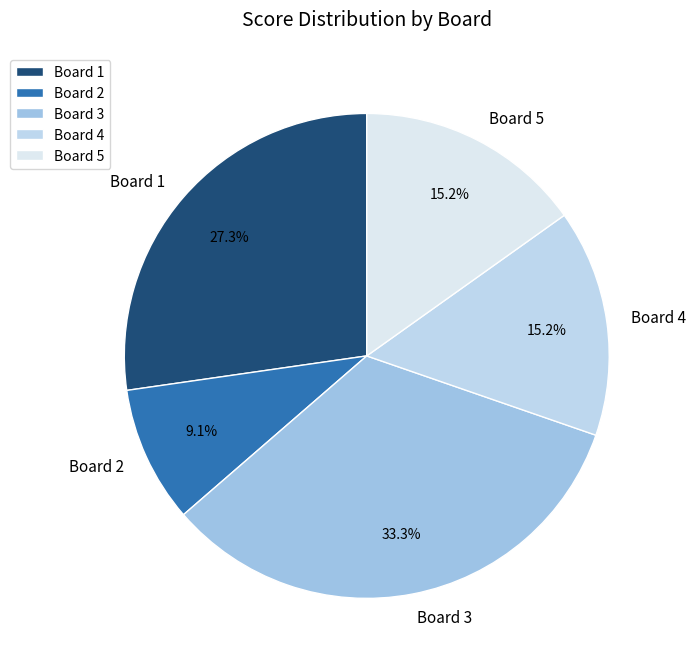

The Board 4 slice represents 15% of the pie. True or false?

True